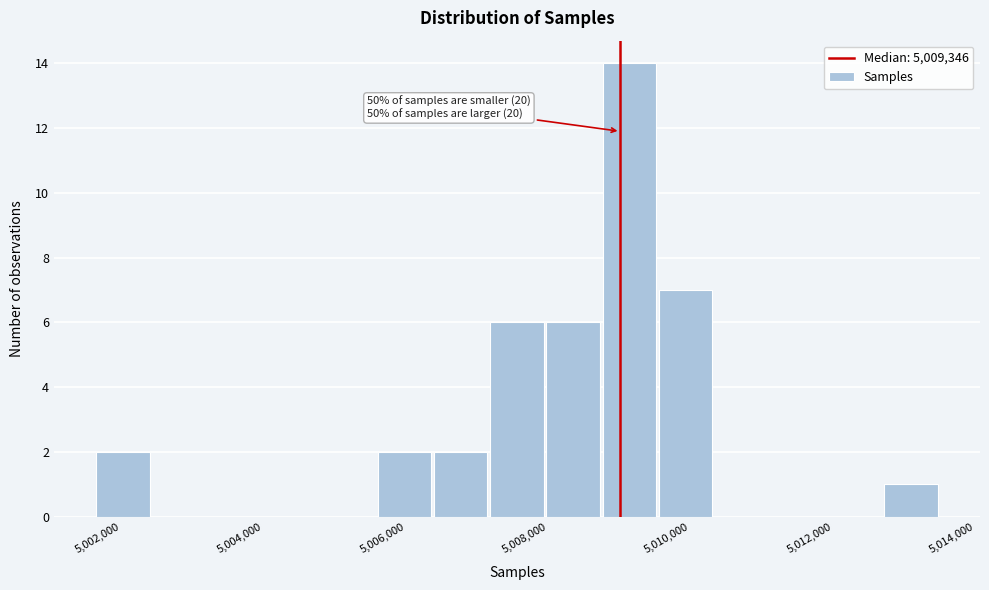

Around what value on the x-axis is the tallest bar? Give the approximate position of its centre, as read against the axis.

5009400